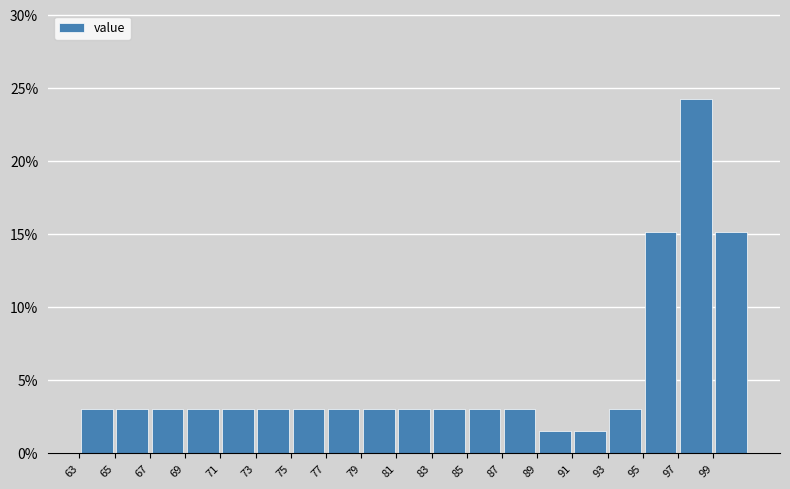

Reading left to right, list every bar in this chart as the range it spans on the x-axis followed by its height. The values are not printed on the chart, so give them approximately, as read against the axis.

63 to 65: 3.0
65 to 67: 3.0
67 to 69: 3.0
69 to 71: 3.0
71 to 73: 3.0
73 to 75: 3.0
75 to 77: 3.0
77 to 79: 3.0
79 to 81: 3.0
81 to 83: 3.0
83 to 85: 3.0
85 to 87: 3.0
87 to 89: 3.0
89 to 91: 1.5
91 to 93: 1.5
93 to 95: 3.0
95 to 97: 15.0
97 to 99: 24.0
99 to 101: 15.0